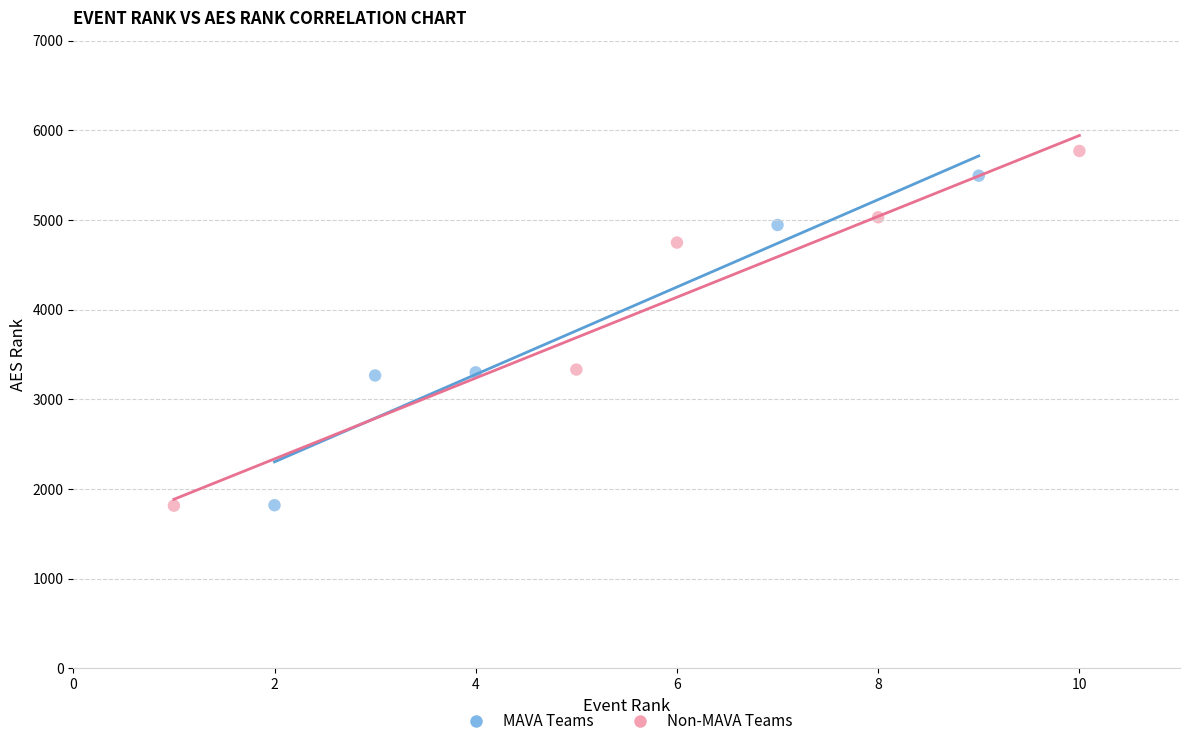

Which series has the largest Y range (max minus min)?

Non-MAVA Teams